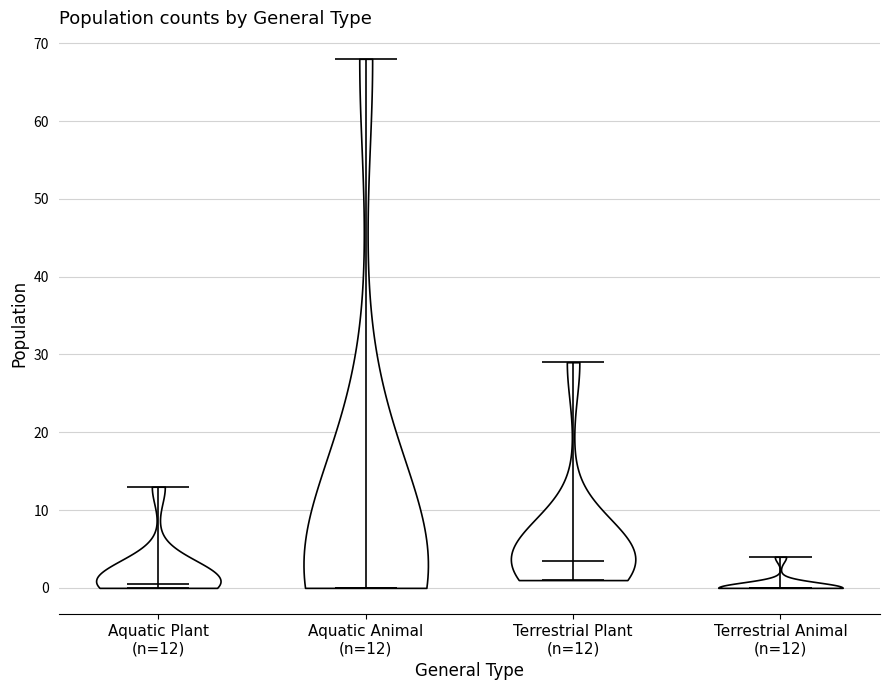

What is the highest point the violin for Aquatic Plant (n=12) reaches on the y-axis? The values are not printed on the chart, so give them approximately, as read against the axis.

13